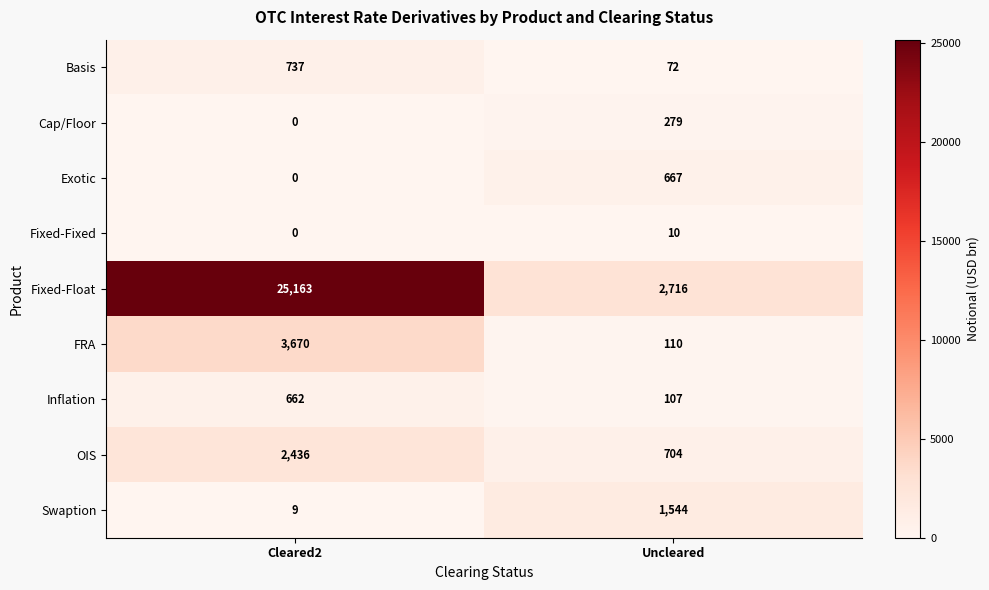

Where is Cap/Floor nearest to the value 139?

Cleared2